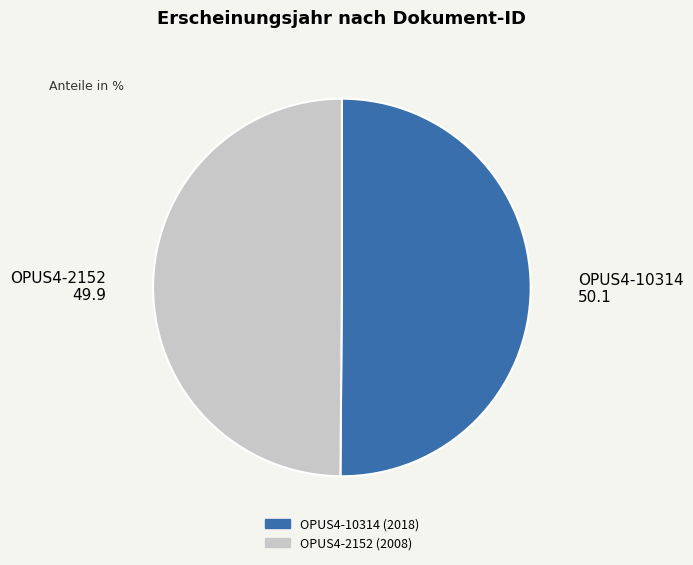

What is the ratio of the value at OPUS4-10314 to the value at OPUS4-2152?

1.0